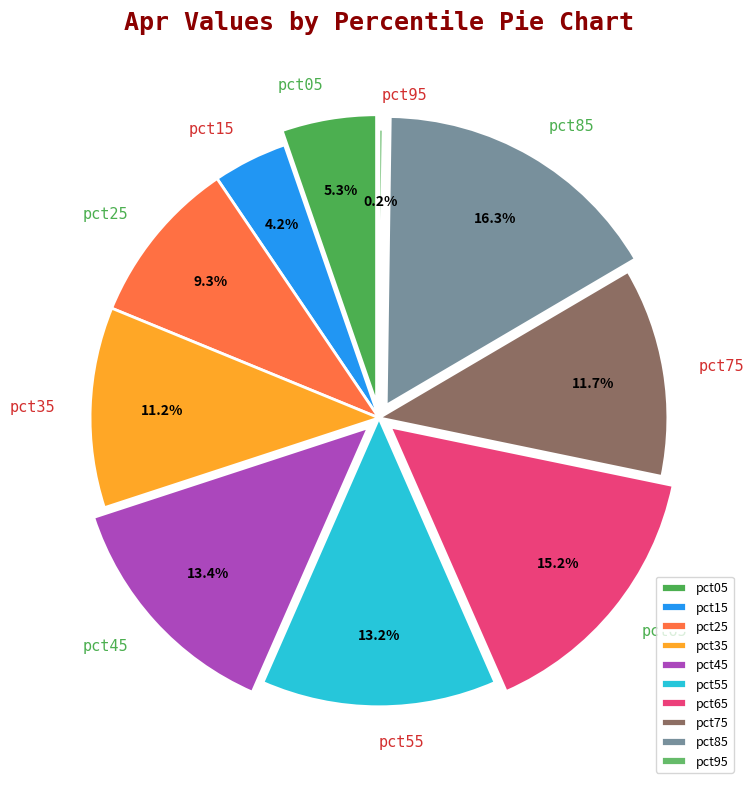

Which has a higher value, pct35 or pct95?

pct35